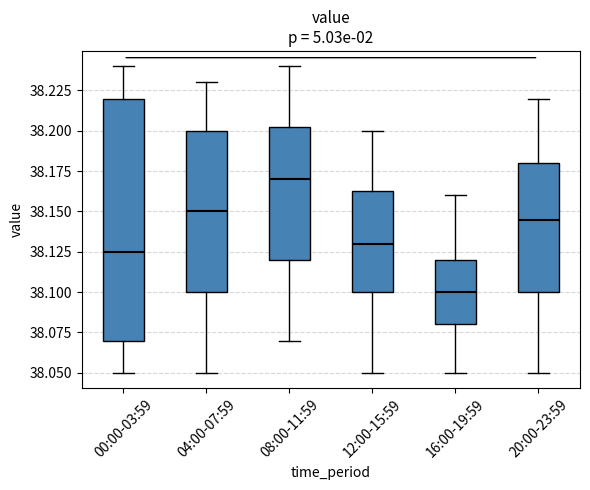

Reading left to right, transcribe this box plot: for each box, give where its median line is, the range the box spans, and where its two whiskers end, as read against the y-axis. The values are not printed on the chart, so give them approximately, as read against the axis.

00:00-03:59: median 38.125, box 38.070 to 38.220, whiskers 38.050 to 38.240
04:00-07:59: median 38.150, box 38.100 to 38.200, whiskers 38.050 to 38.230
08:00-11:59: median 38.170, box 38.120 to 38.205, whiskers 38.070 to 38.240
12:00-15:59: median 38.130, box 38.100 to 38.165, whiskers 38.050 to 38.200
16:00-19:59: median 38.100, box 38.080 to 38.120, whiskers 38.050 to 38.160
20:00-23:59: median 38.145, box 38.100 to 38.180, whiskers 38.050 to 38.220